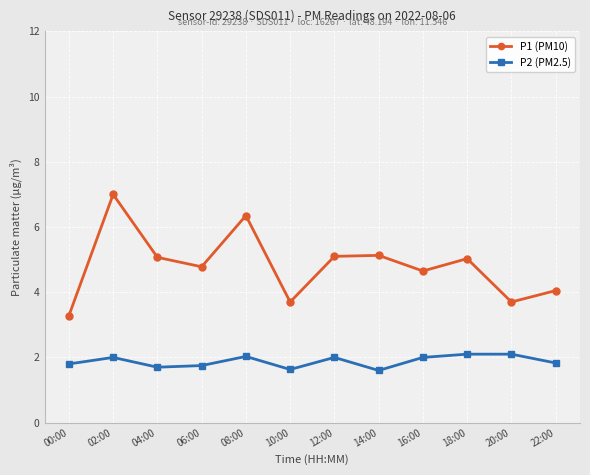

List the series in order of their overall mean, lowest first.

P2 (PM2.5), P1 (PM10)